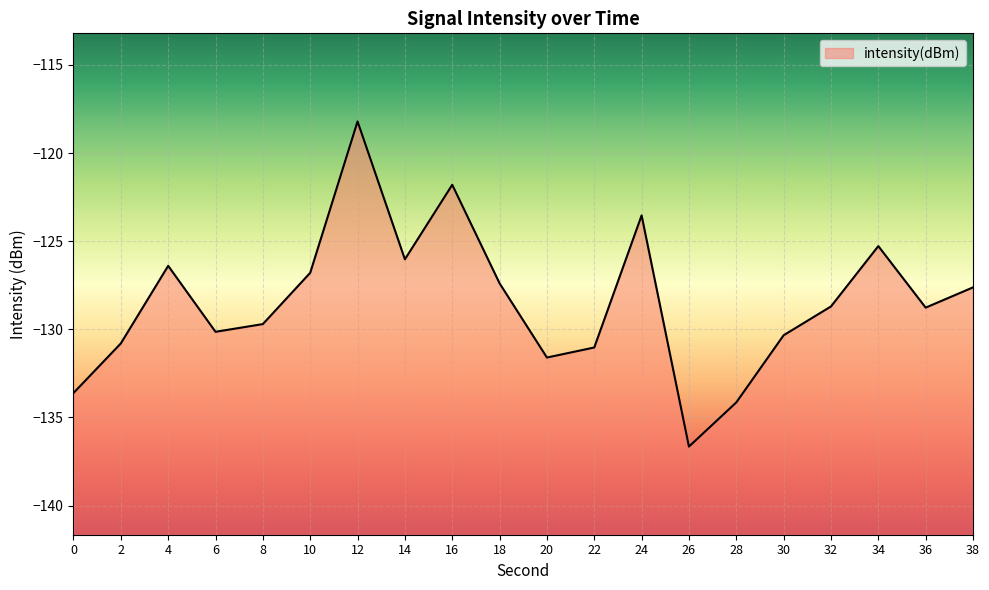

Does the chart display data point markers on the line(s)?

No